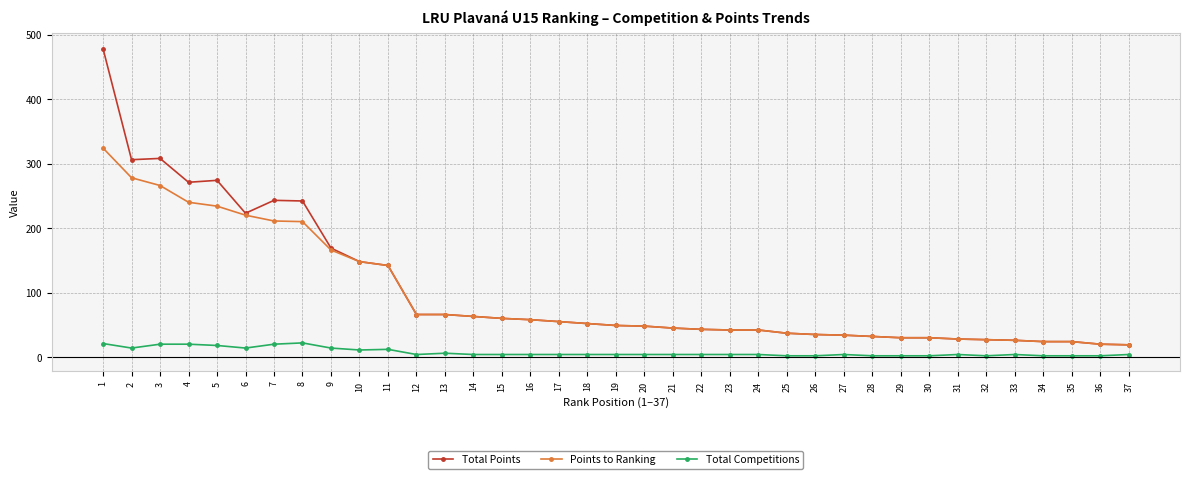

Between 3 and 10, which series saw the biggest shift?

Total Points